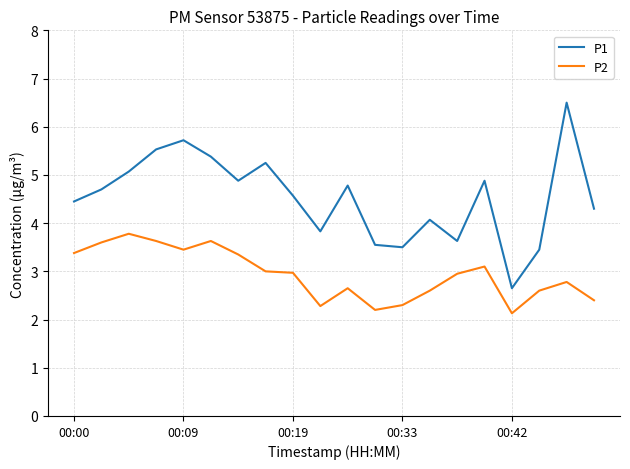

Does the chart display data point markers on the line(s)?

No